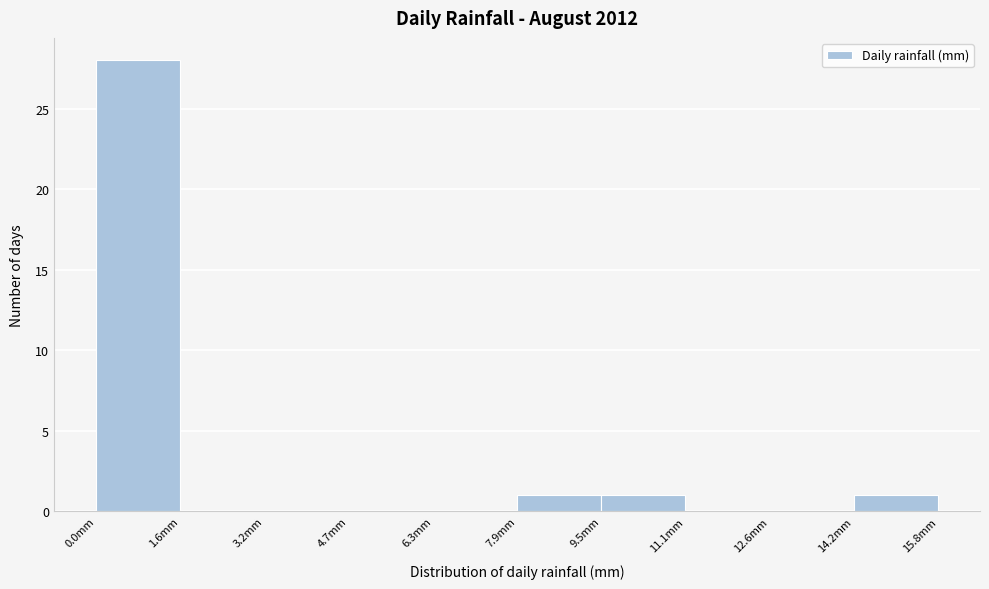

Reading left to right, transcribe this chart: for each bar, give the range it covers on the x-axis and its height. Neither the bar edges nor the heights are printed on the chart, so give them approximately, as read against the axes.

0.00 to 1.58: 28
1.58 to 3.16: 0
3.16 to 4.74: 0
4.74 to 6.32: 0
6.32 to 7.90: 0
7.90 to 9.48: 1
9.48 to 11.06: 1
11.06 to 12.64: 0
12.64 to 14.22: 0
14.22 to 15.80: 1